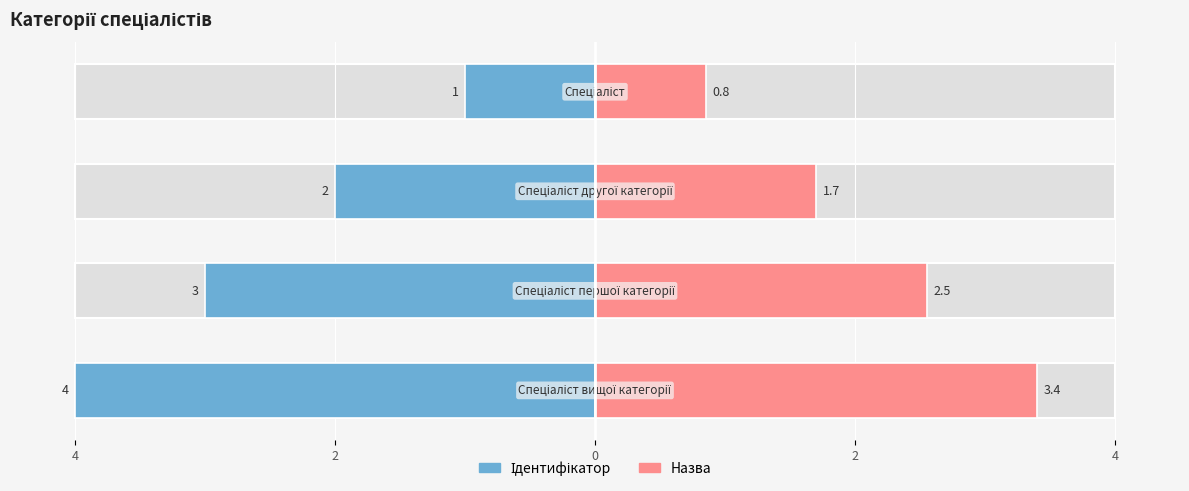

How many values in the Назва series are below 2?

2